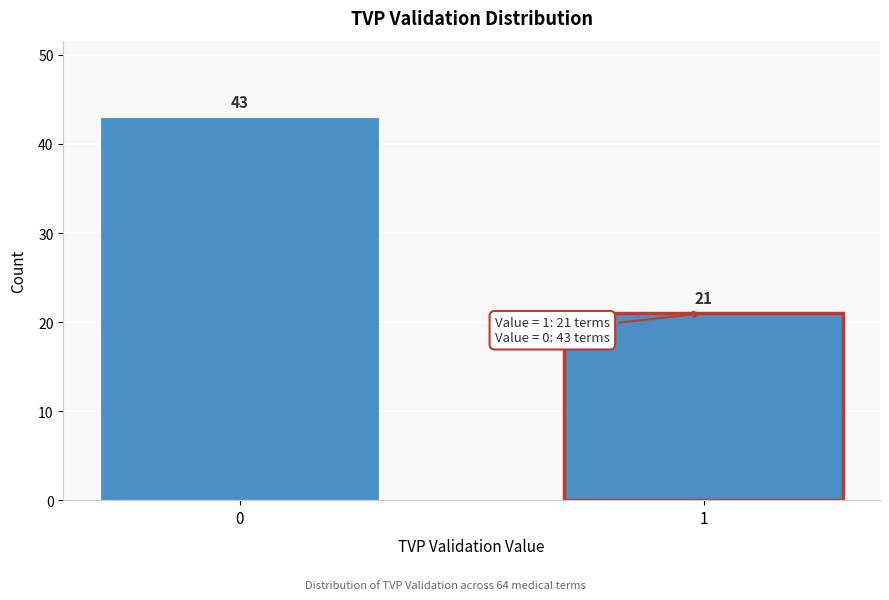

Reading right to left, extract all data points from this chart.

1=21	0=43